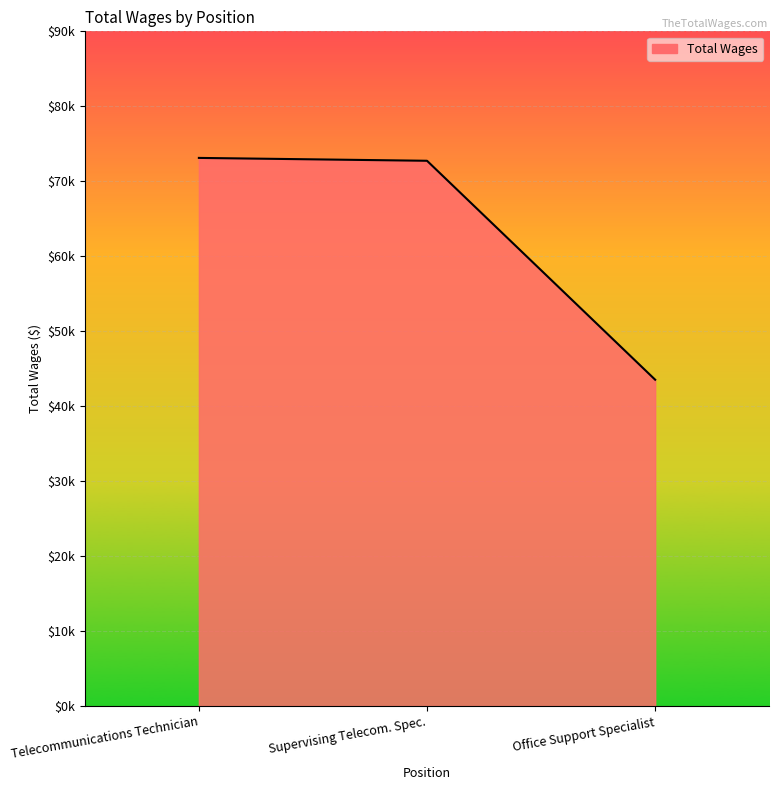

Is this an area chart (filled region under the line)?

Yes